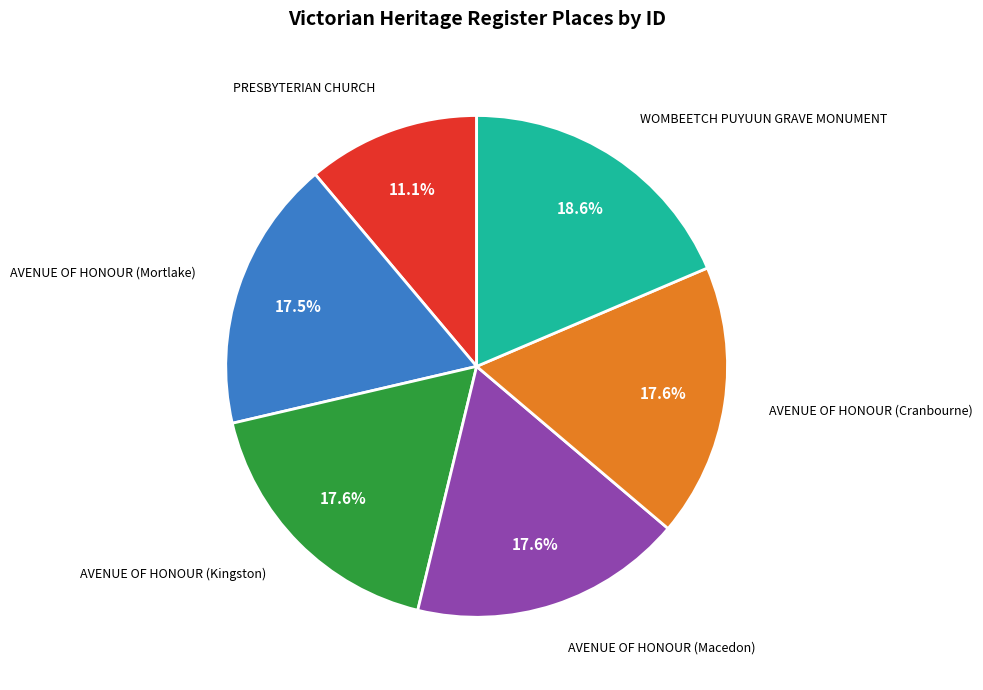

Combined, what portion of the pie is WOMBEETCH PUYUUN GRAVE MONUMENT and AVENUE OF HONOUR (Macedon)?

36.2%